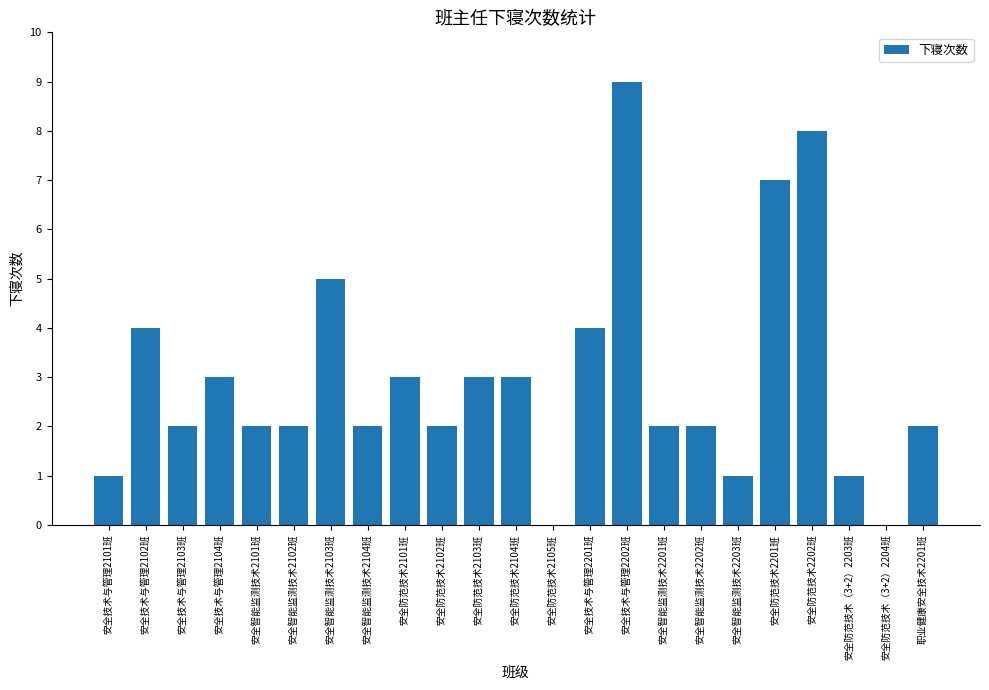

Between 安全防范技术2104班 and 安全智能监测技术2102班, which is larger?

安全防范技术2104班